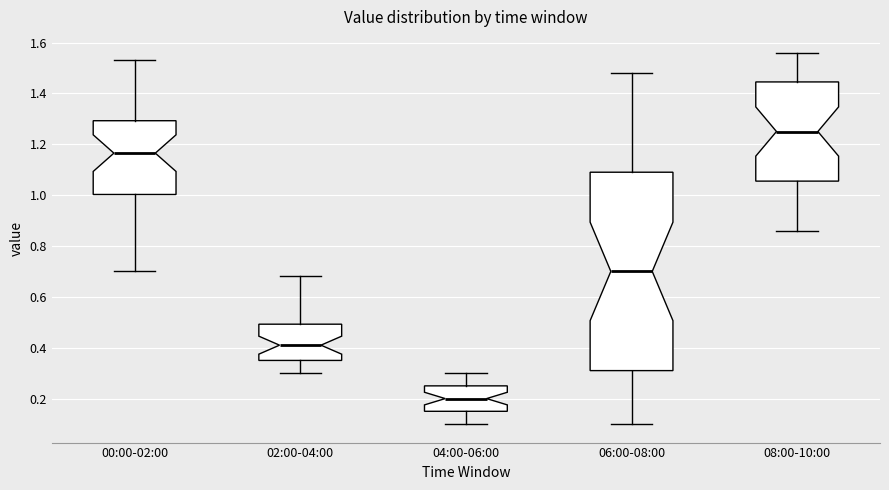

Where does the upper whisker of the box for 02:00-04:00 end on the y-axis? The values are not printed on the chart, so give them approximately, as read against the axis.

0.68